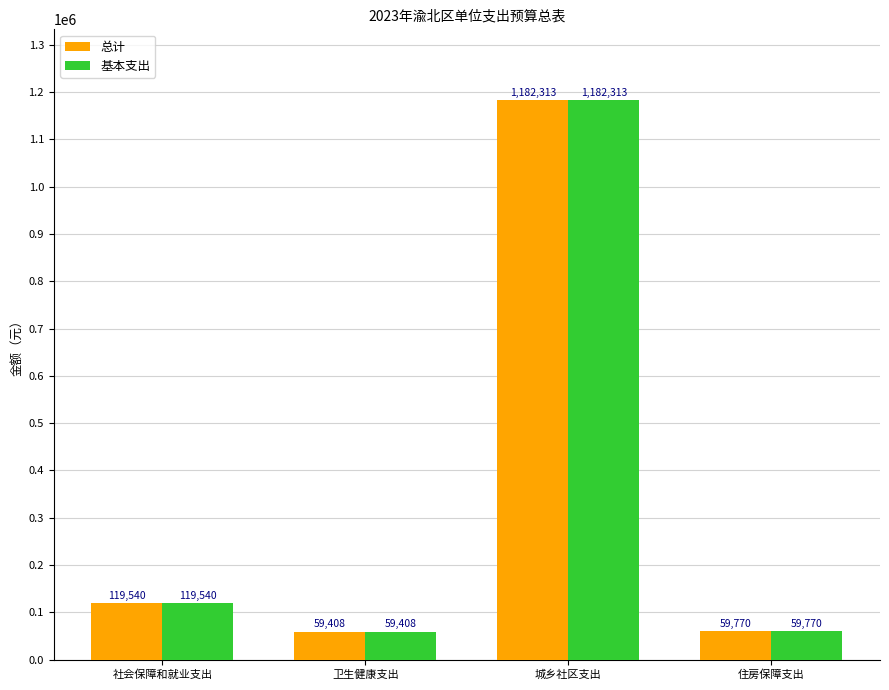

How many values in the 基本支出 series are below 119540?

2